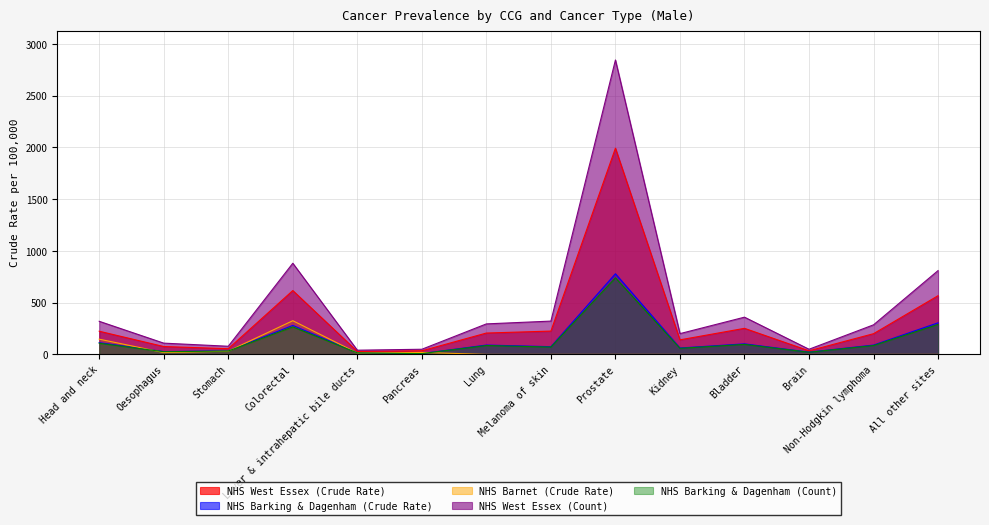

True or false: NHS Barking & Dagenham (Count) has a value of 398.8 at Prostate.

False